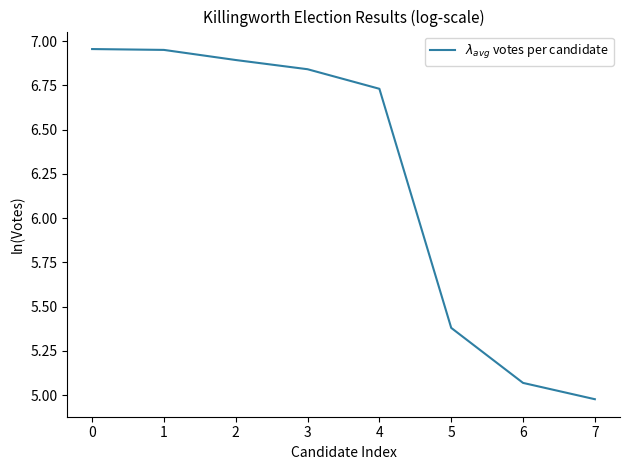

The value at 1 is 11.9. True or false?

False